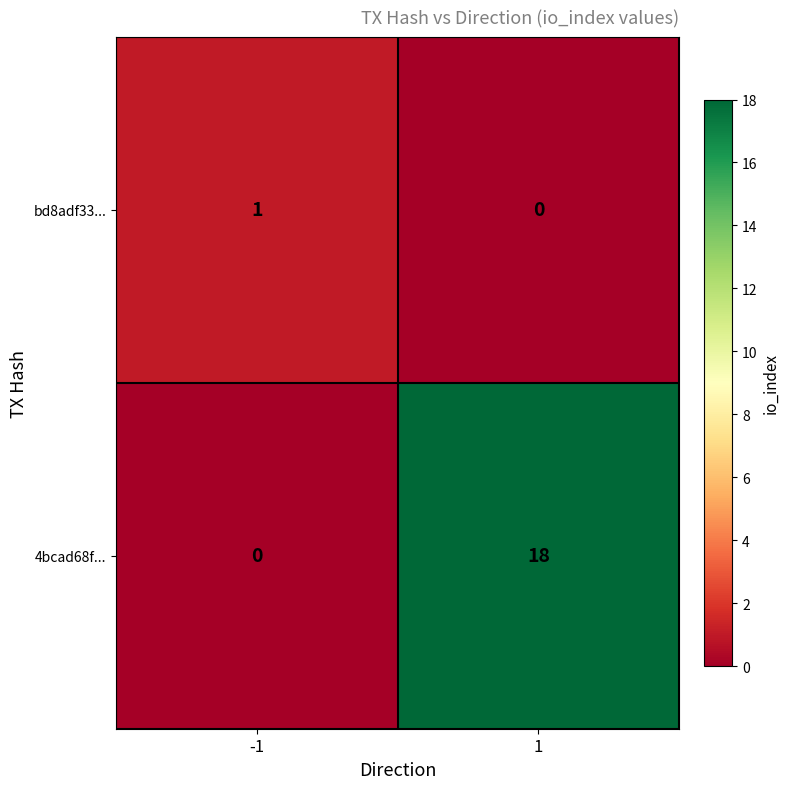

At -1, list the series in order from smallest to largest.

4bcad68f..., bd8adf33...